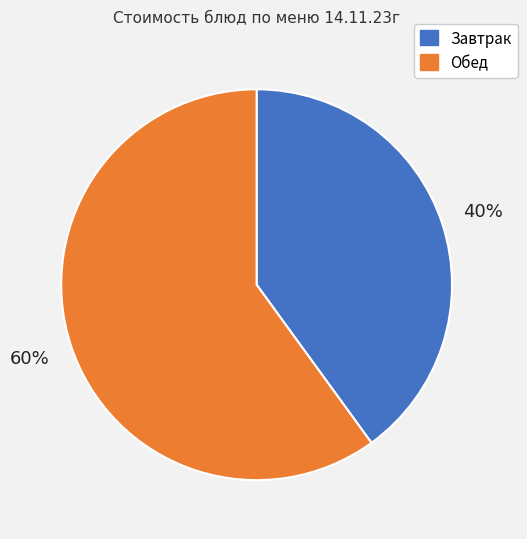

Between Завтрак and Обед, which is larger?

Обед